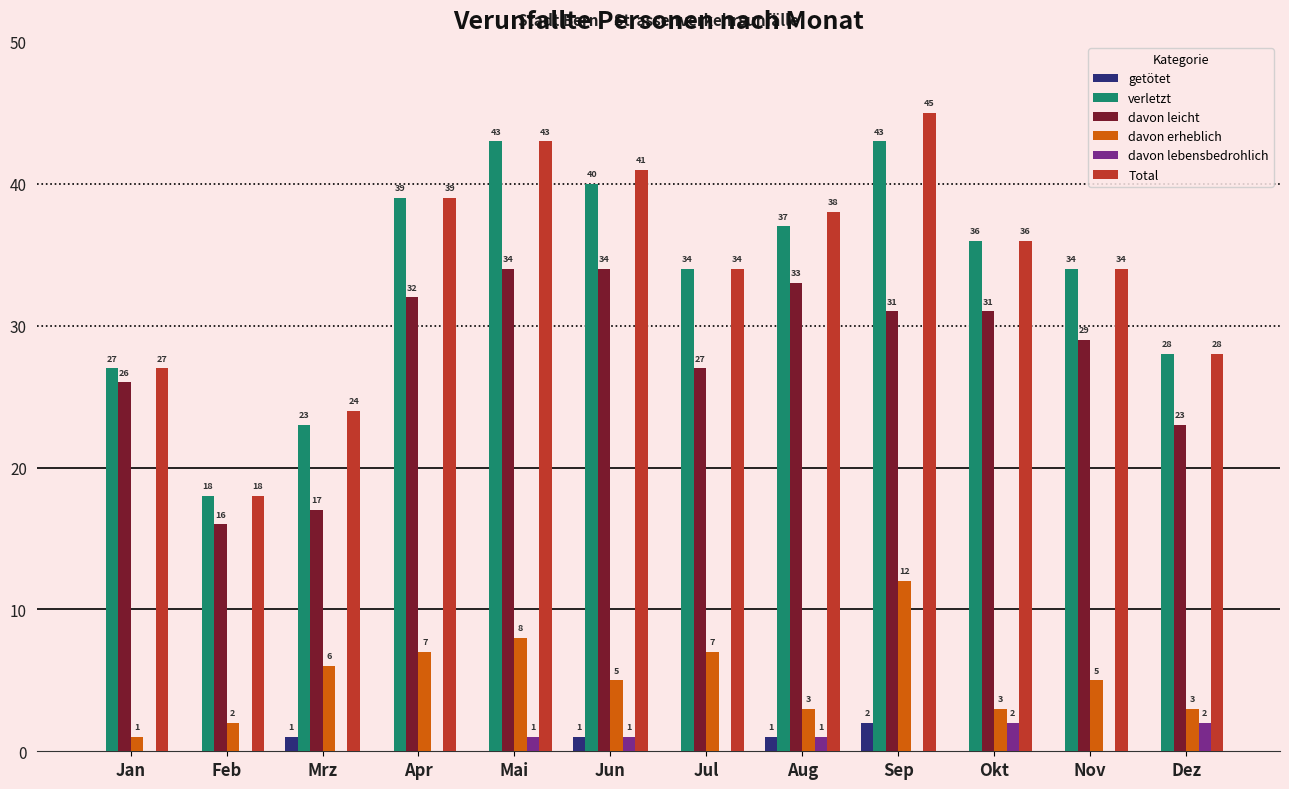

How many series are shown in this chart?

6